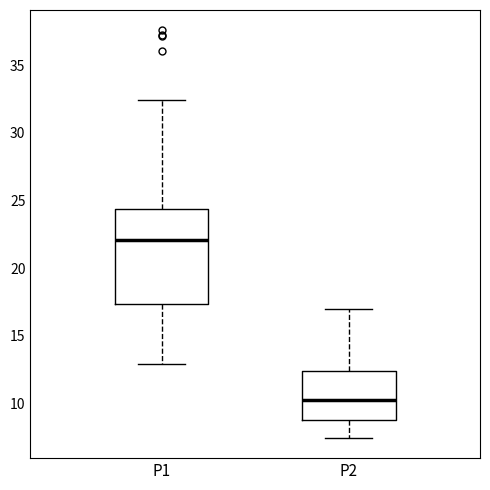

Reading left to right, transcribe this box plot: for each box, give where its median line is, the range the box spans, and where its two whiskers end, as read against the y-axis. The values are not printed on the chart, so give them approximately, as read against the axis.

P1: median 22.0, box 17.5 to 24.5, whiskers 13.0 to 32.5
P2: median 10.5, box 8.5 to 12.5, whiskers 7.5 to 17.0